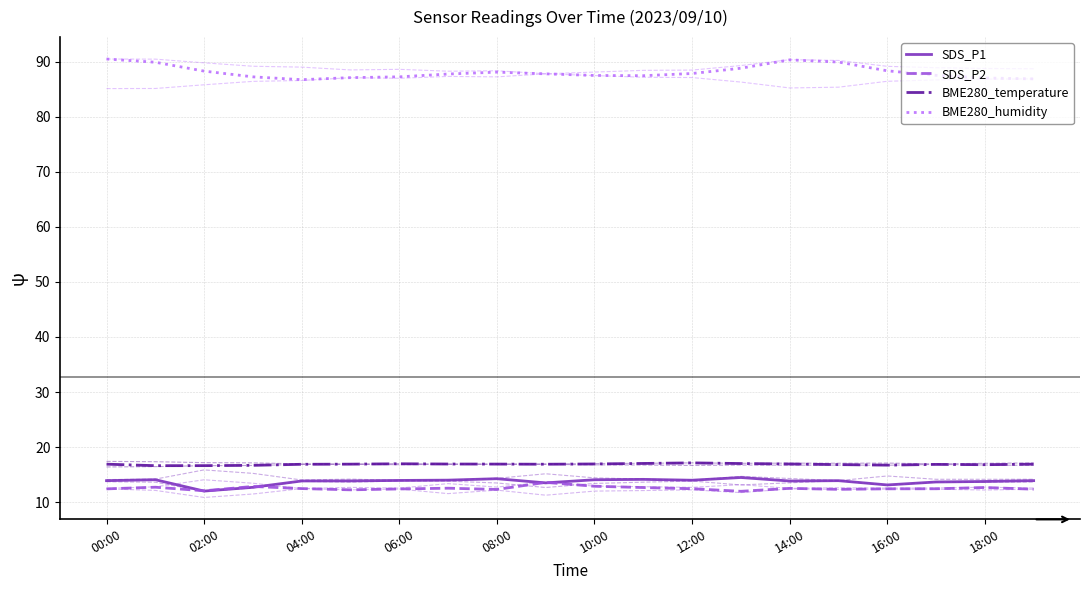

How many series are shown in this chart?

4